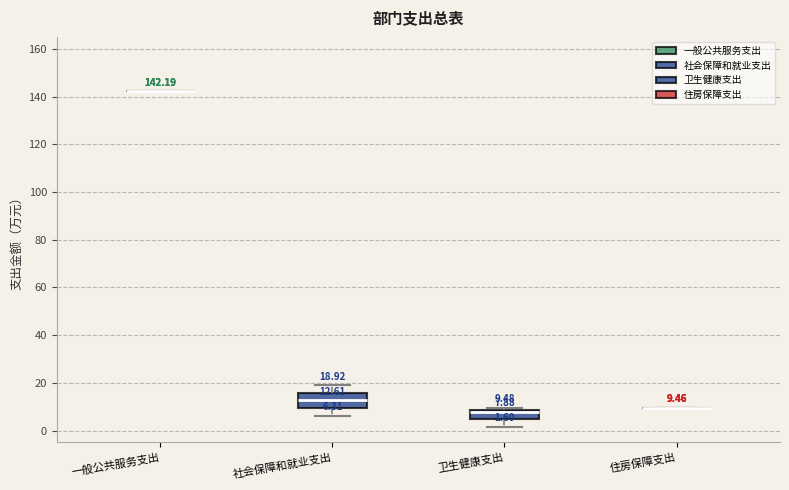

Comparing the boxes themselves (not the whiskers), which one is the tallest?

社会保障和就业支出